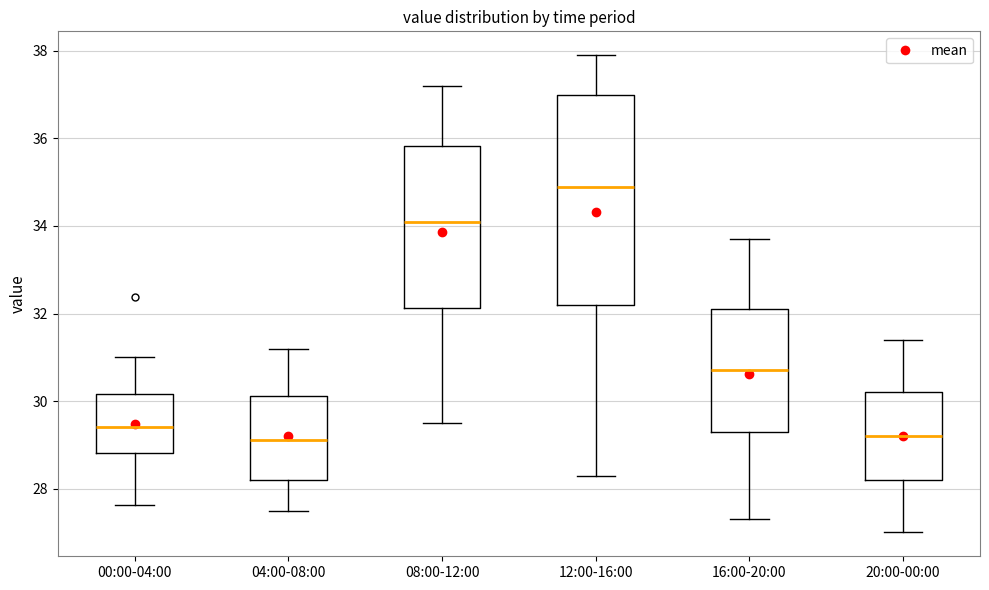

Reading left to right, transcribe this box plot: for each box, give where its median line is, the range the box spans, and where its two whiskers end, as read against the y-axis. The values are not printed on the chart, so give them approximately, as read against the axis.

00:00-04:00: median 29.4, box 28.8 to 30.2, whiskers 27.6 to 31.0
04:00-08:00: median 29.2, box 28.2 to 30.2, whiskers 27.6 to 31.2
08:00-12:00: median 34.2, box 32.2 to 35.8, whiskers 29.6 to 37.2
12:00-16:00: median 35.0, box 32.2 to 37.0, whiskers 28.4 to 38.0
16:00-20:00: median 30.8, box 29.4 to 32.2, whiskers 27.4 to 33.8
20:00-00:00: median 29.2, box 28.2 to 30.2, whiskers 27.0 to 31.4